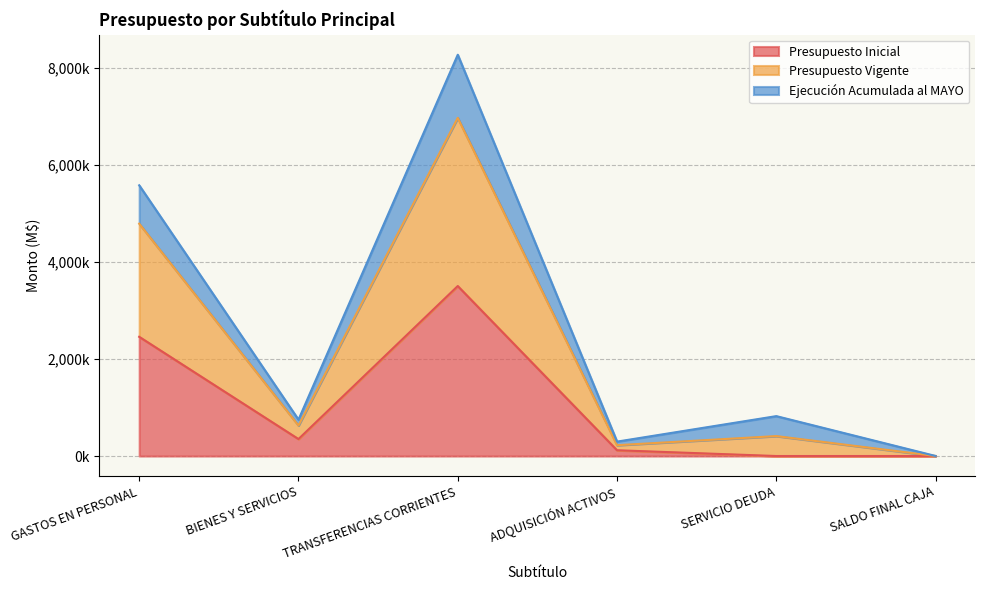

What is the difference between the maximum and minimum values in the Presupuesto Inicial series?

3501923